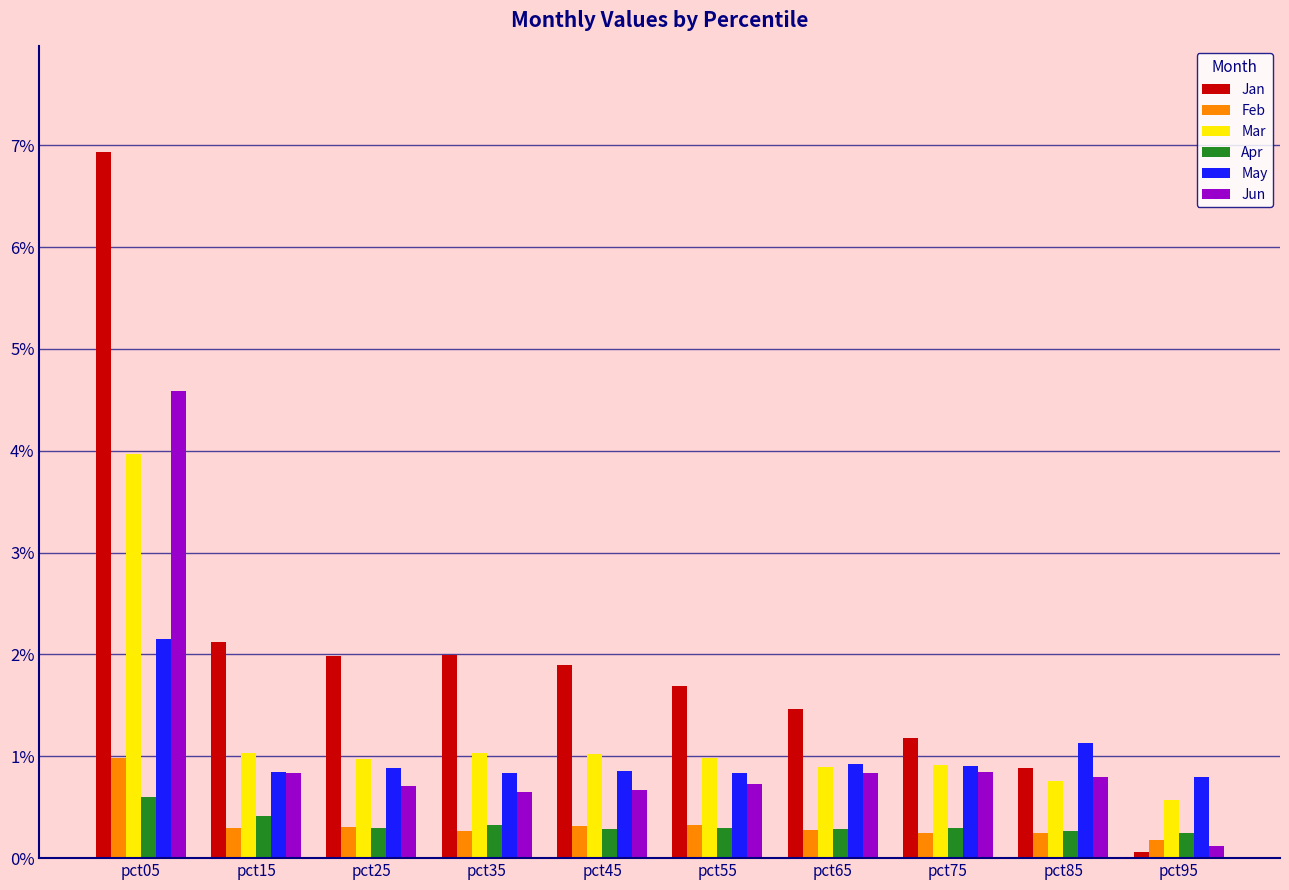

How many bars are there in total?

60